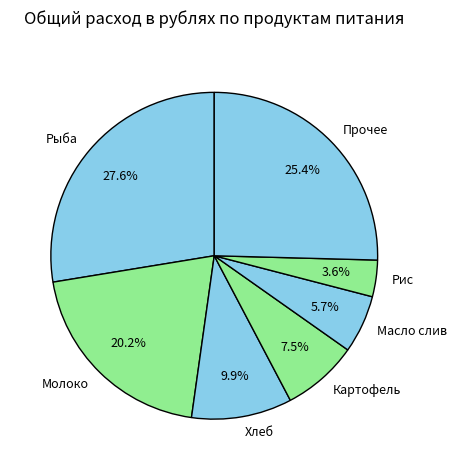

Which category has the biggest portion of the pie?

Рыба